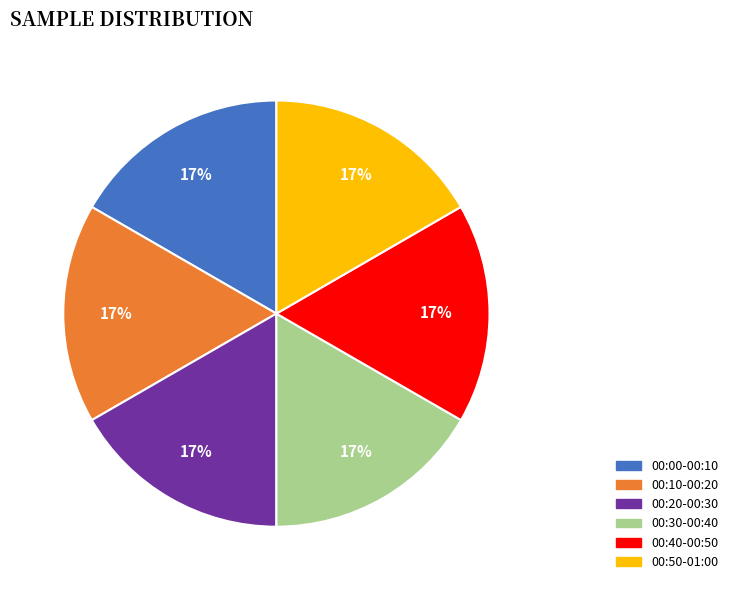

How many segments does this pie chart have?

6